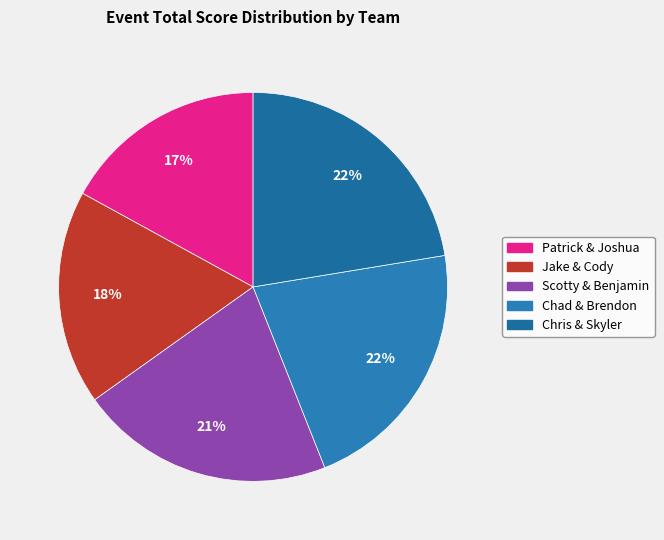

To the nearest percent, what is the difference between the largest and smallest slice percentages?

5%